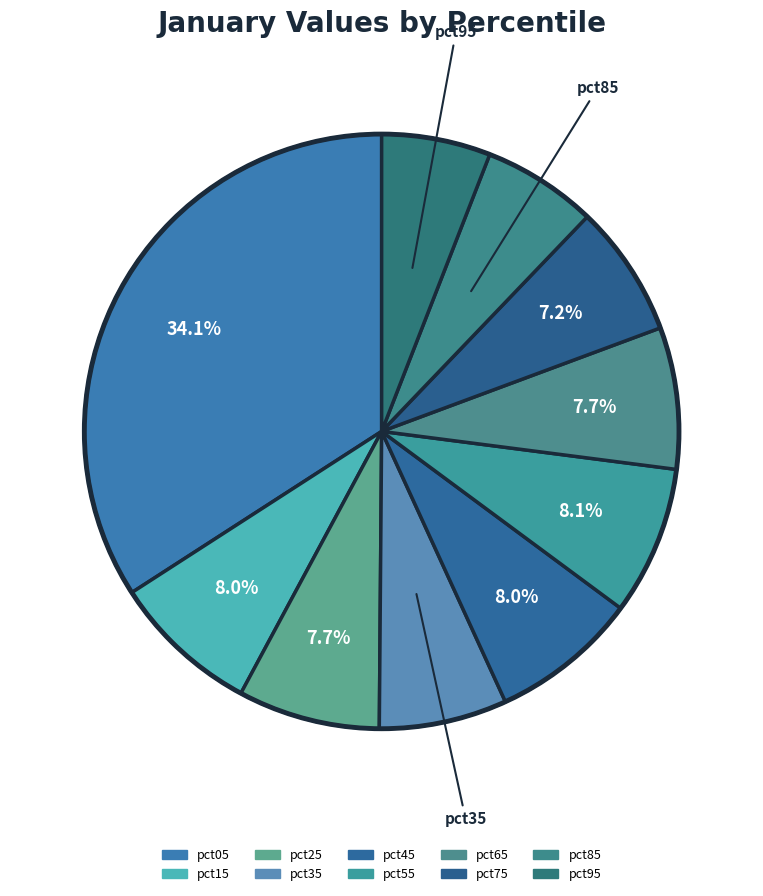

To the nearest percent, what portion does pct45 represent?

8%